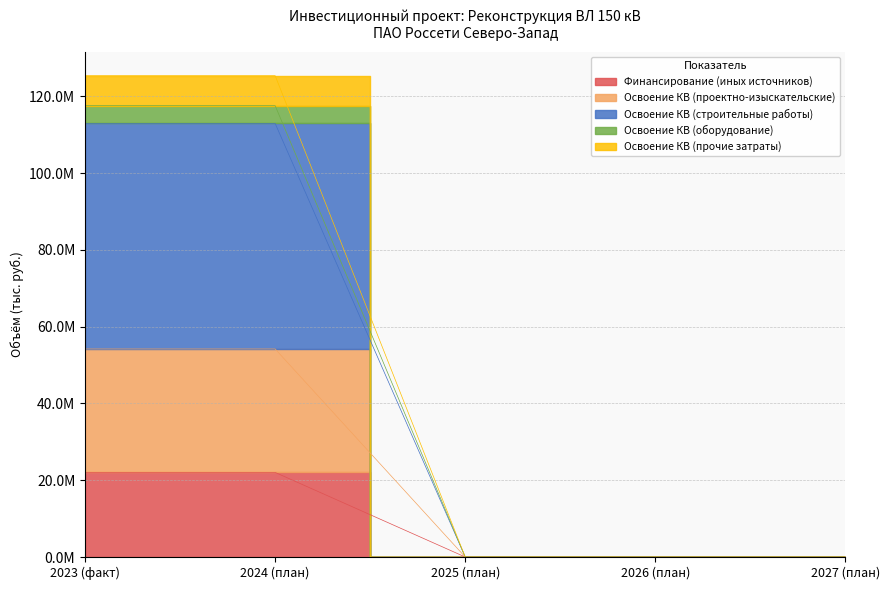

The Финансирование (иных источников) series shows 22038870 at 2023 (факт). True or false?

True